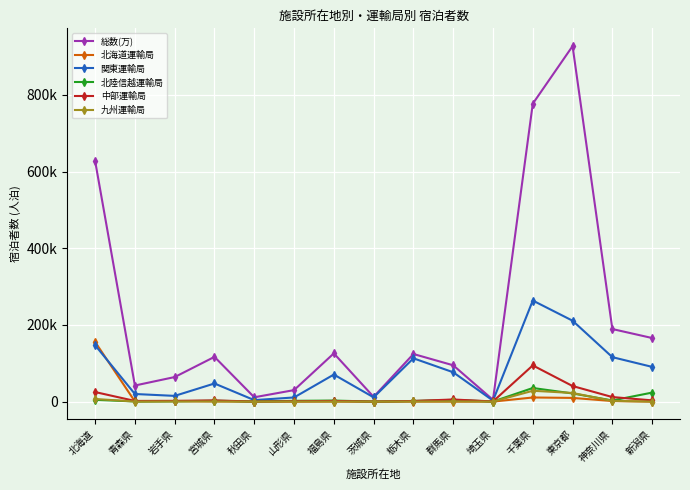

Does the chart have visible grid lines?

Yes